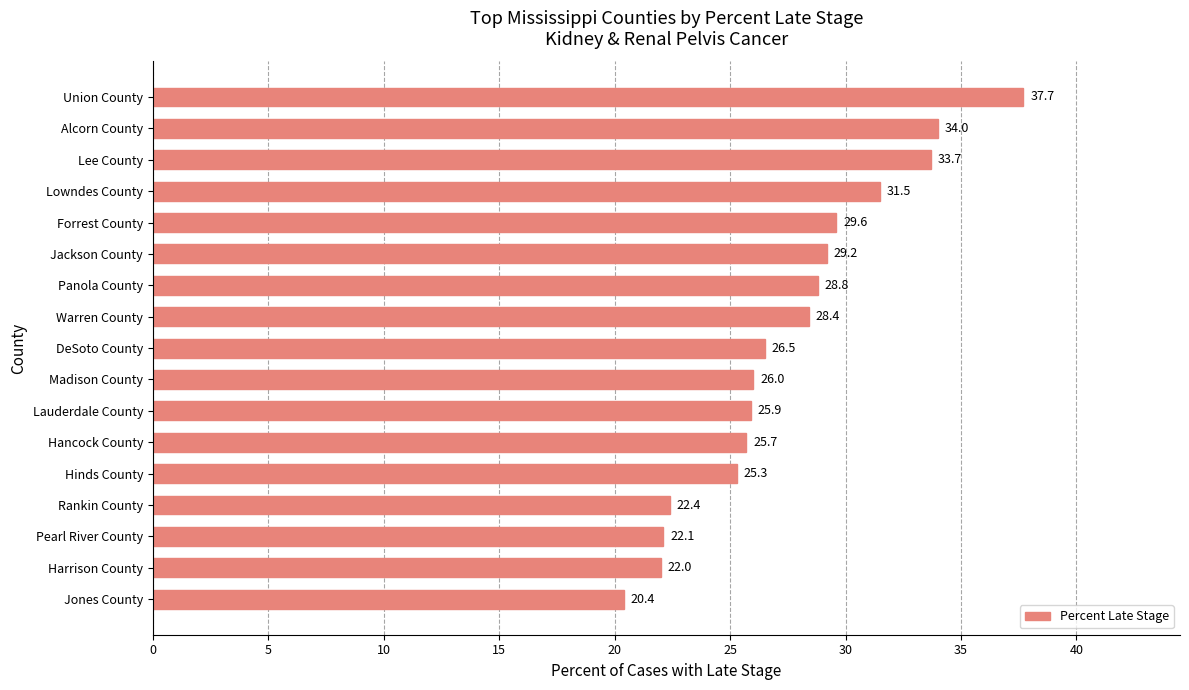

What is the difference between the maximum and minimum values?

17.3